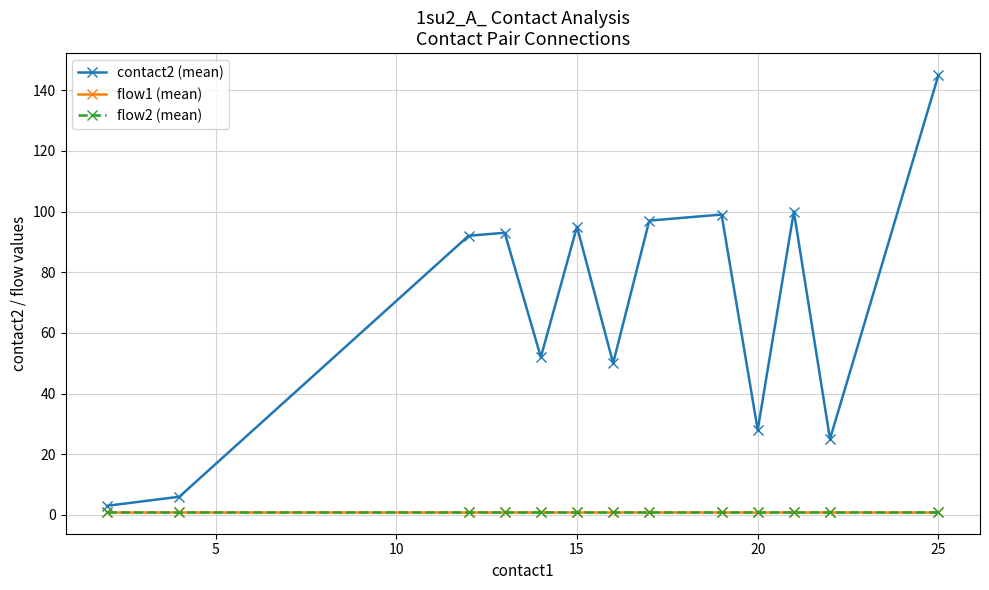

Is this an area chart (filled region under the line)?

No